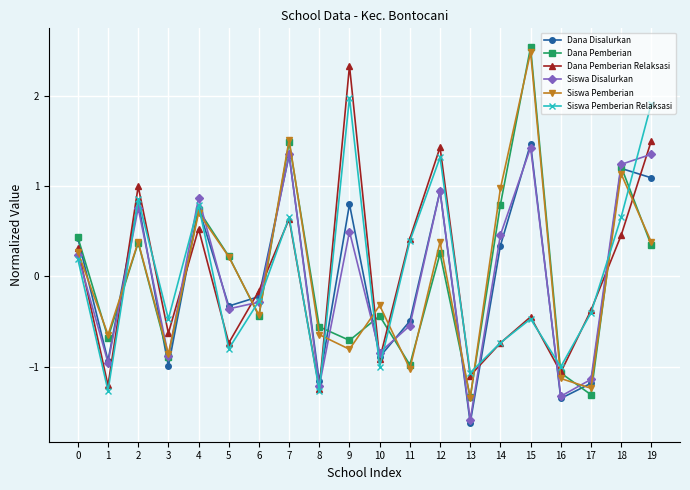

What is the spread (max minus min) of values at 6?

0.3